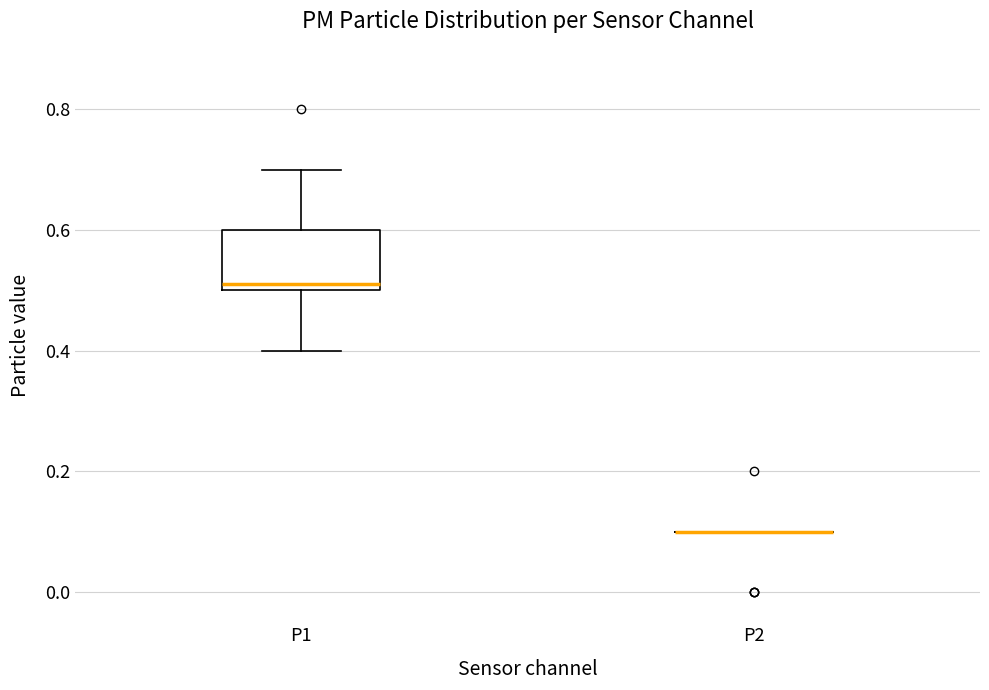

Reading left to right, read every box against the y-axis: the position of its median line, the range the box covers, and the ends of its whiskers. The values are not printed on the chart, so give them approximately, as read against the axis.

P1: median 0.52, box 0.50 to 0.60, whiskers 0.40 to 0.70
P2: box collapsed to a line at 0.10, whiskers 0.10 to 0.10